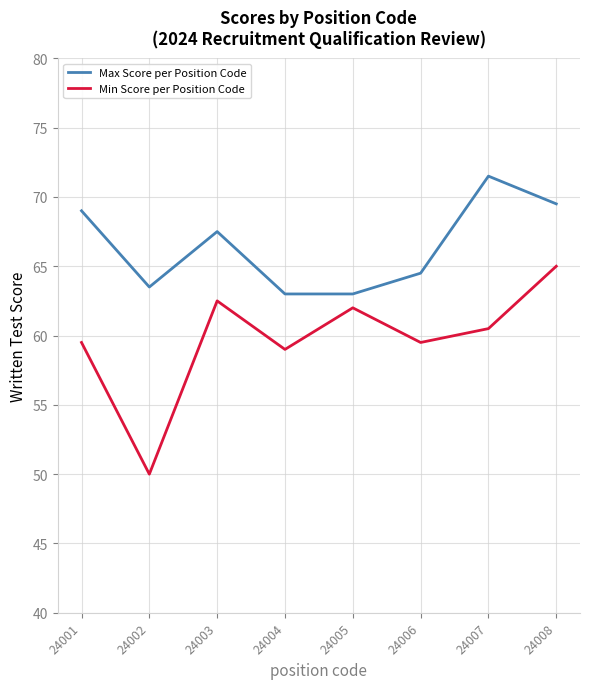

True or false: Min Score per Position Code has more than 0 points higher than both neighbors.

True